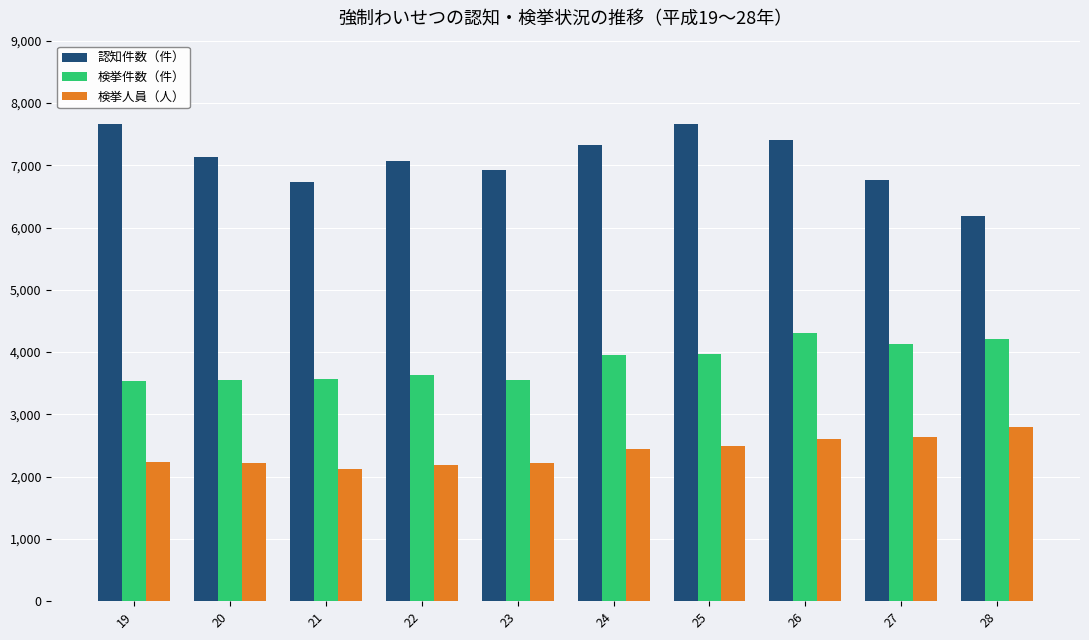

What is the value of the 検挙人員（人） bar at the 5th from the left?

2217